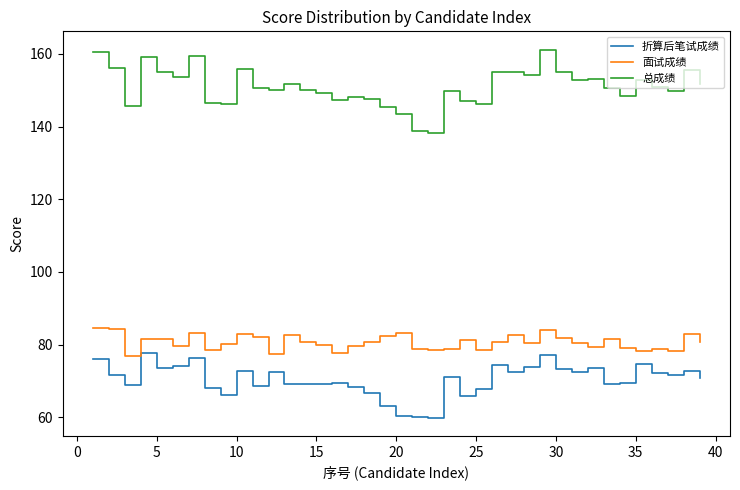

List the series in order of their peak value, lowest first.

折算后笔试成绩, 面试成绩, 总成绩